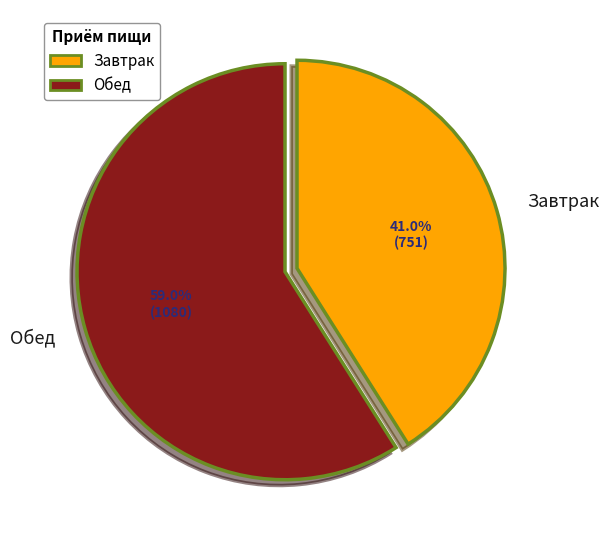

What percentage is the Завтрак slice, to the nearest percent?

41%